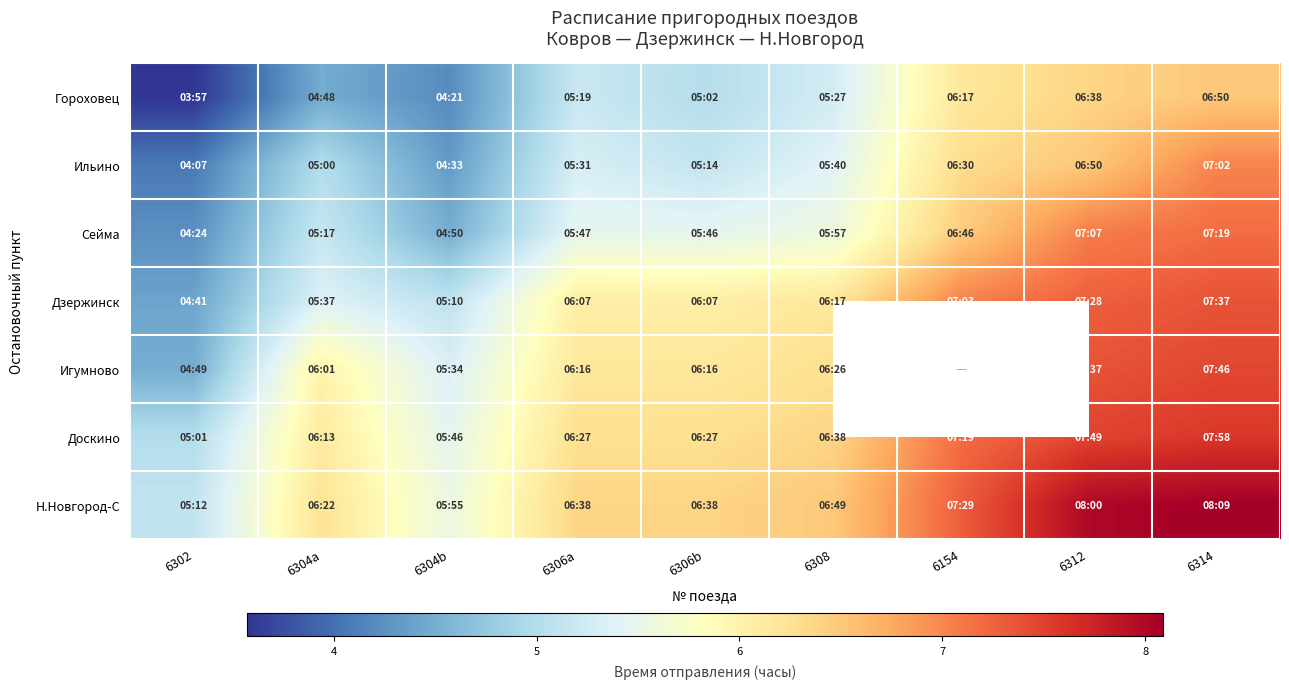

Which label corresponds to the smallest value in the chart?

6302